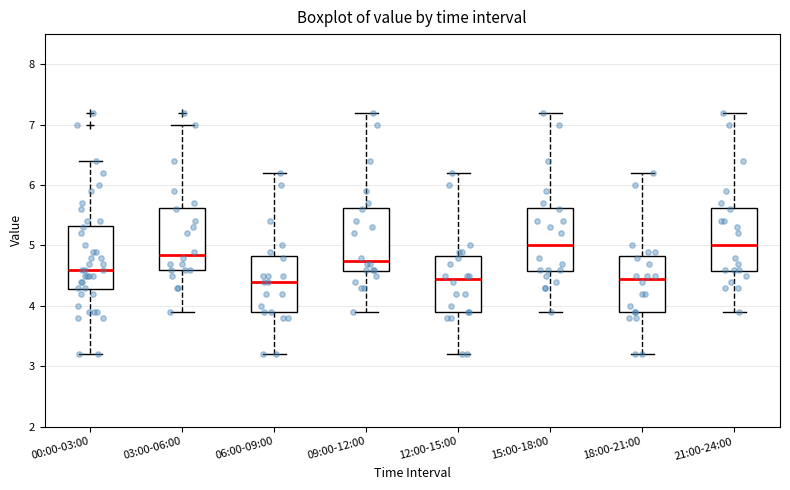

Reading left to right, transcribe this box plot: for each box, give where its median line is, the range the box spans, and where its two whiskers end, as read against the y-axis. The values are not printed on the chart, so give them approximately, as read against the axis.

00:00-03:00: median 4.6, box 4.3 to 5.3, whiskers 3.2 to 6.4
03:00-06:00: median 4.9, box 4.6 to 5.6, whiskers 3.9 to 7.0
06:00-09:00: median 4.4, box 3.9 to 4.8, whiskers 3.2 to 6.2
09:00-12:00: median 4.8, box 4.6 to 5.6, whiskers 3.9 to 7.2
12:00-15:00: median 4.5, box 3.9 to 4.8, whiskers 3.2 to 6.2
15:00-18:00: median 5.0, box 4.6 to 5.6, whiskers 3.9 to 7.2
18:00-21:00: median 4.5, box 3.9 to 4.8, whiskers 3.2 to 6.2
21:00-24:00: median 5.0, box 4.6 to 5.6, whiskers 3.9 to 7.2